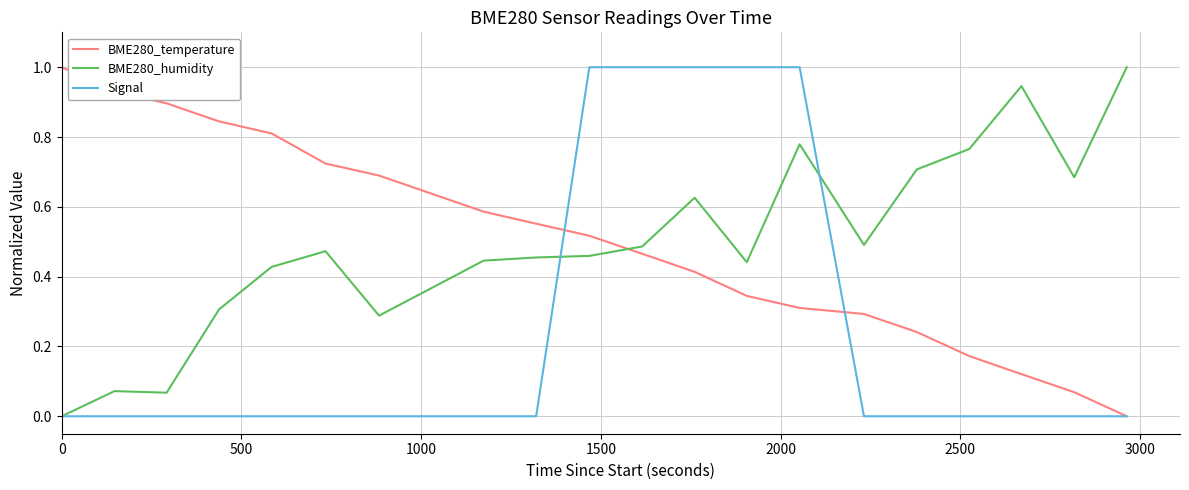

True or false: BME280_temperature and BME280_humidity intersect in this chart.

True